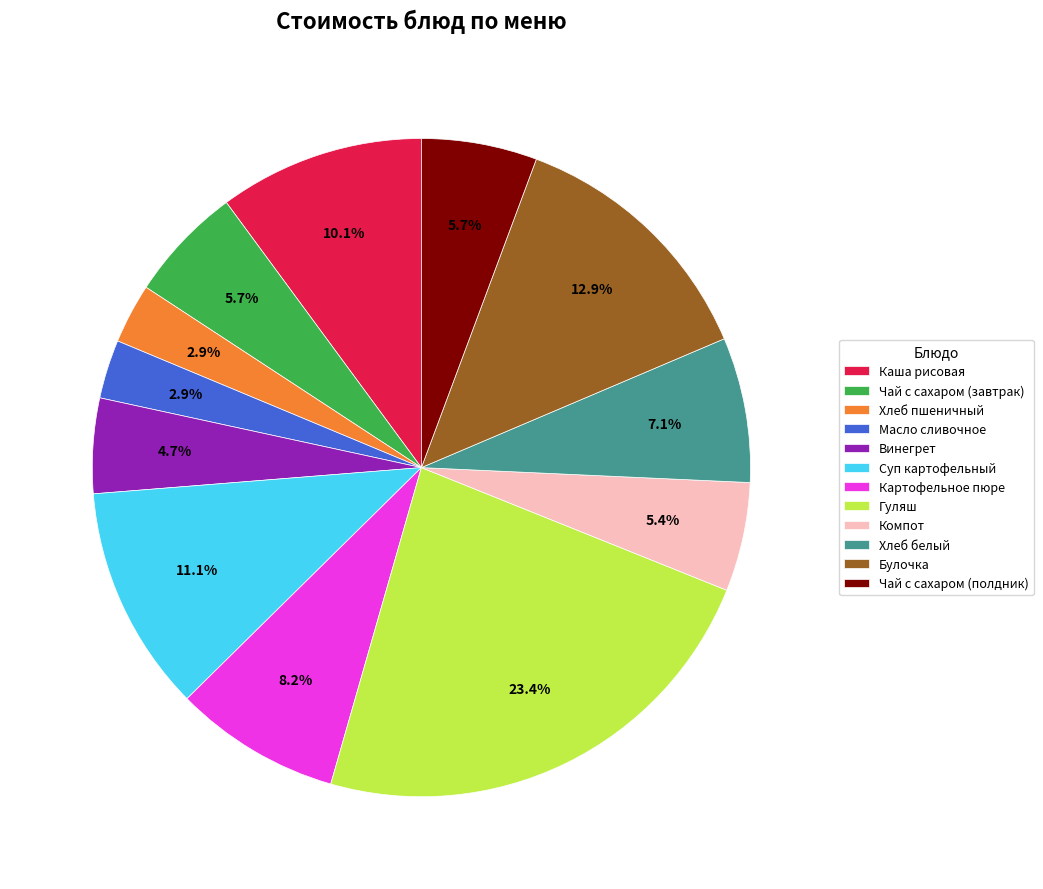

Which slice is the largest?

Гуляш